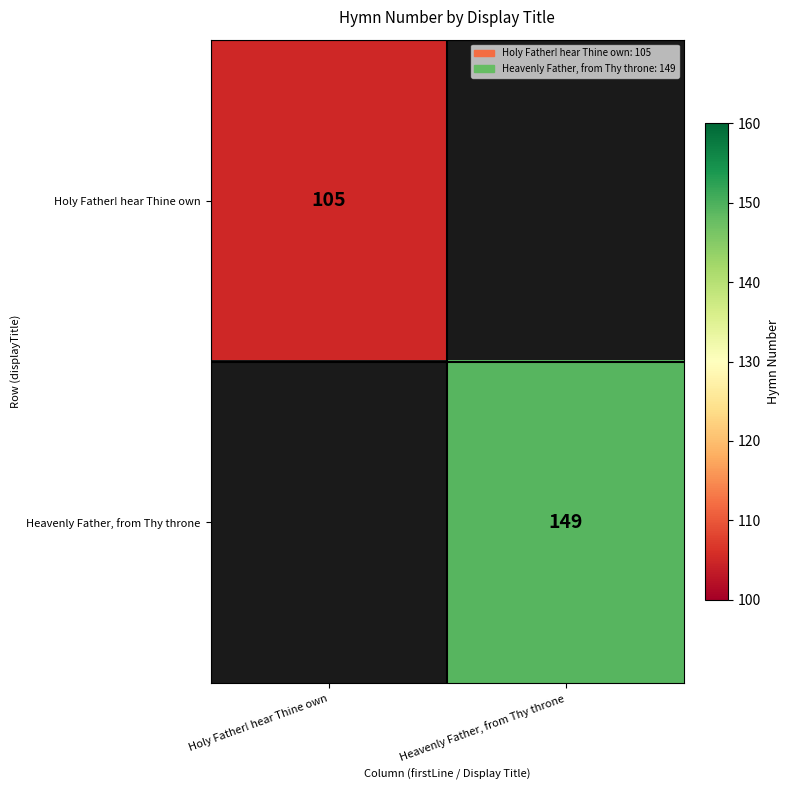

Is the value of Holy Father! hear Thine own at Holy Father! hear Thine own greater than the value of Heavenly Father, from Thy throne at Heavenly Father, from Thy throne?

No